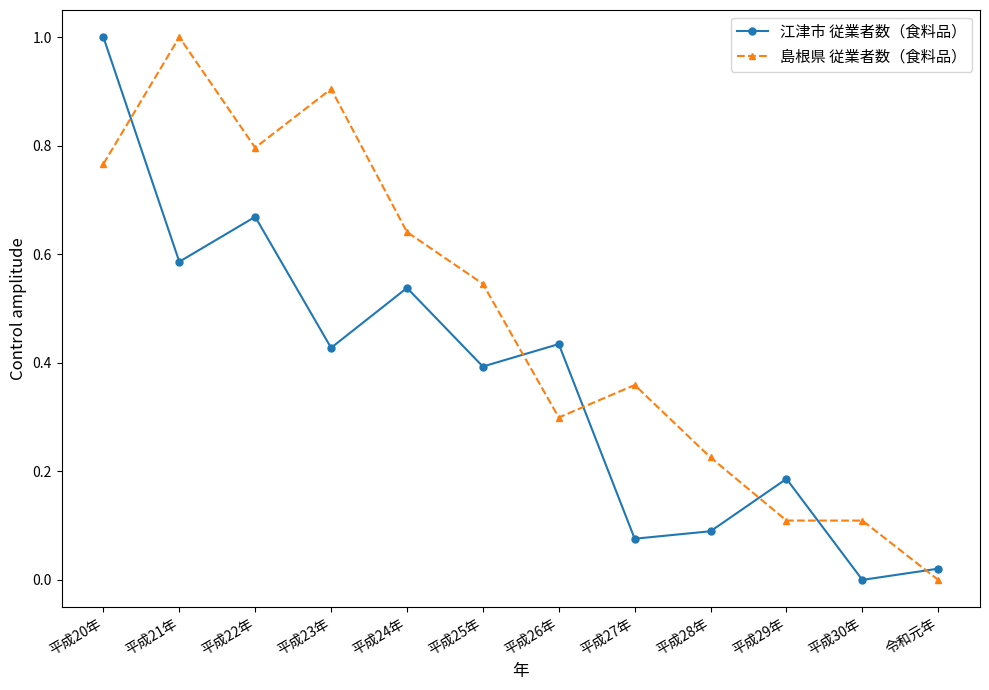

Between 平成23年 and 令和元年, which series saw the biggest shift?

島根県 従業者数（食料品）